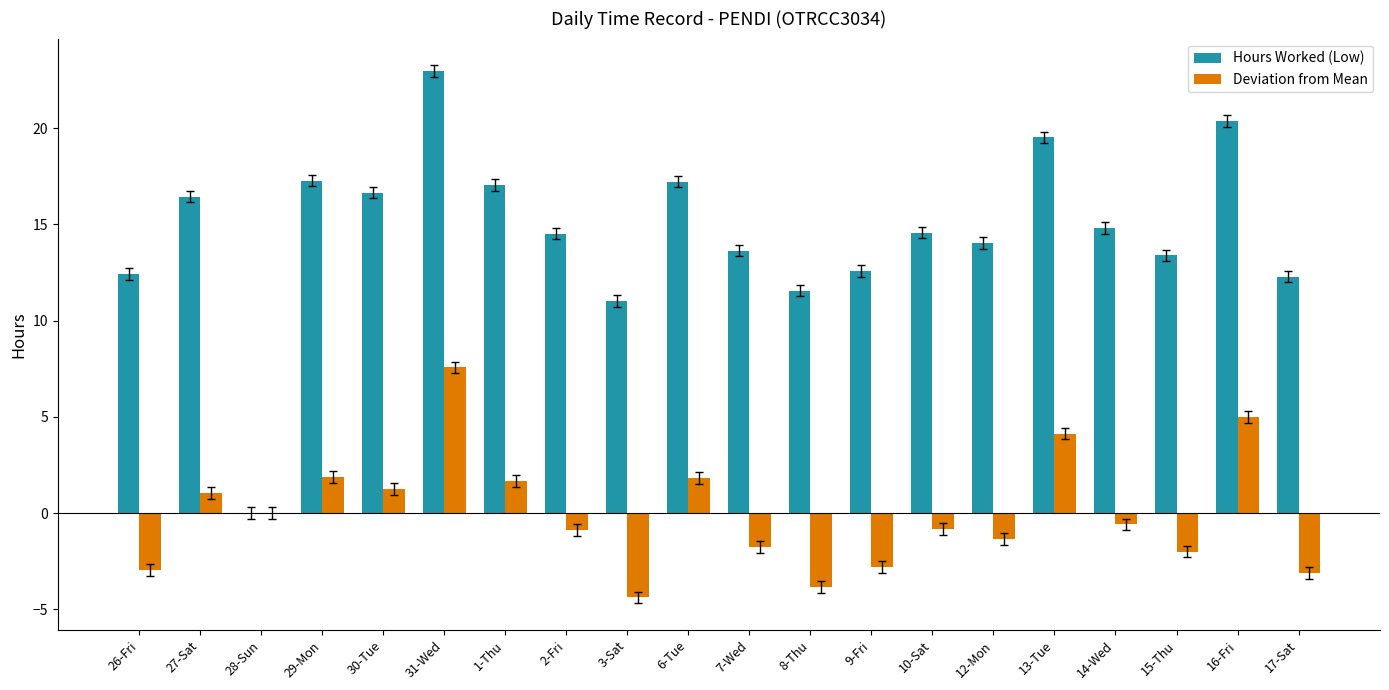

True or false: Hours Worked (Low) has a value of 8.0 at 8-Thu.

False